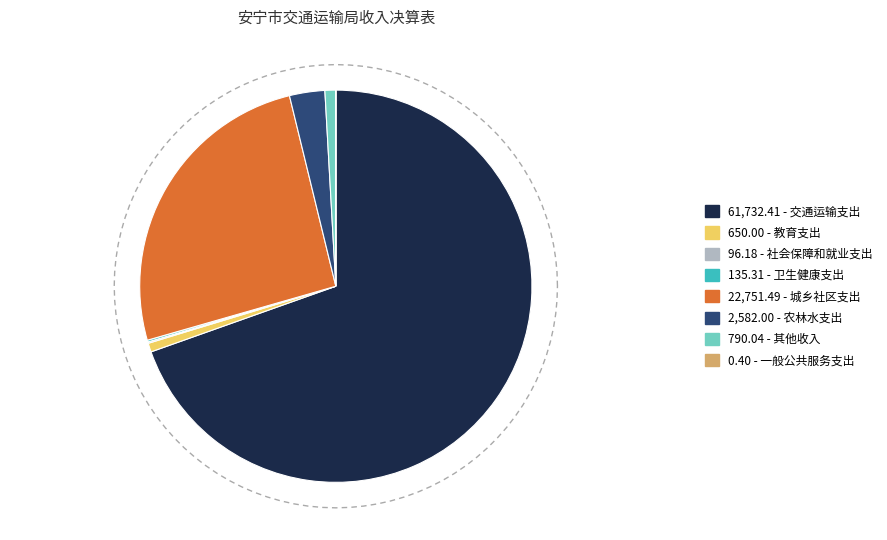

Between 社会保障和就业支出 and 交通运输支出, which is larger?

交通运输支出